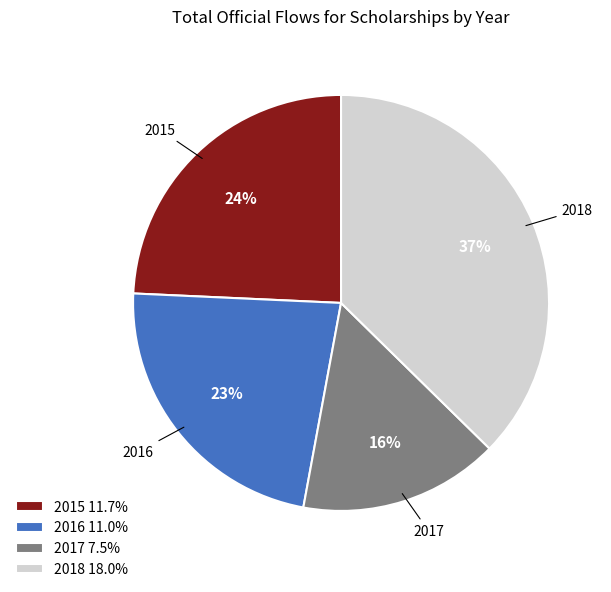

What is the smallest slice in the pie chart?

2017